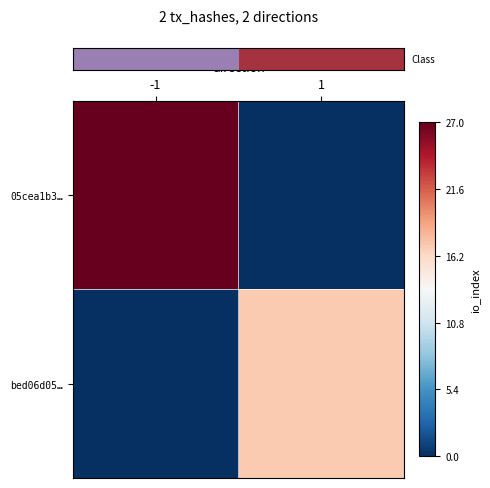

How many distinct data groups are displayed?

2